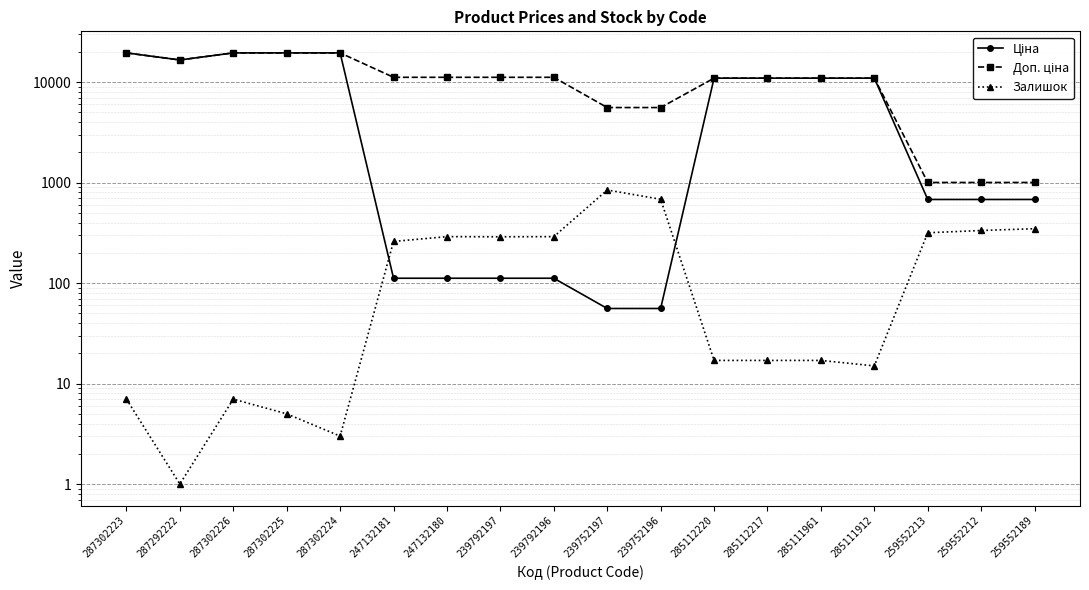

How many times do Ціна and Залишок cross each other?

2